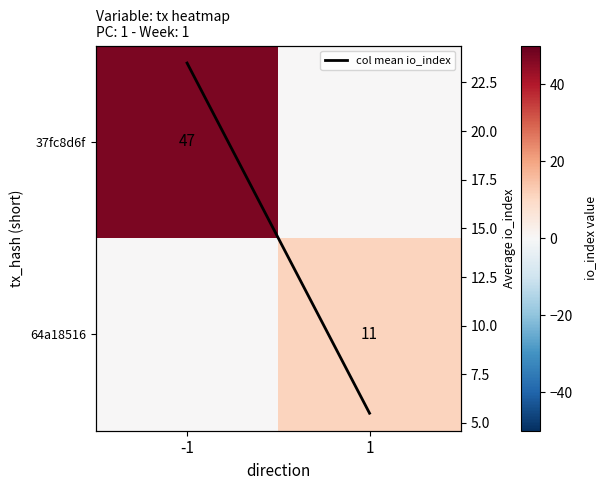

How many data points in col mean io_index are less than 23?

1